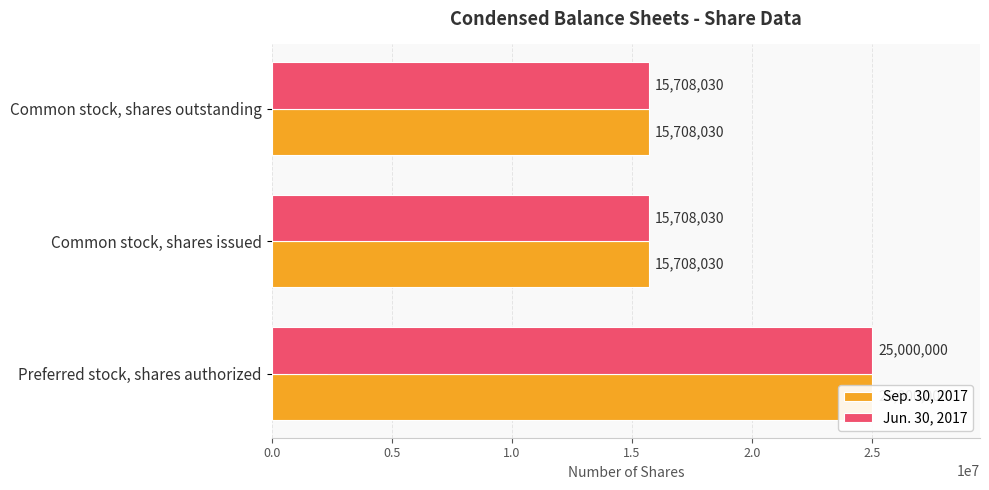

What are all the series names shown in the legend?

Sep. 30, 2017, Jun. 30, 2017